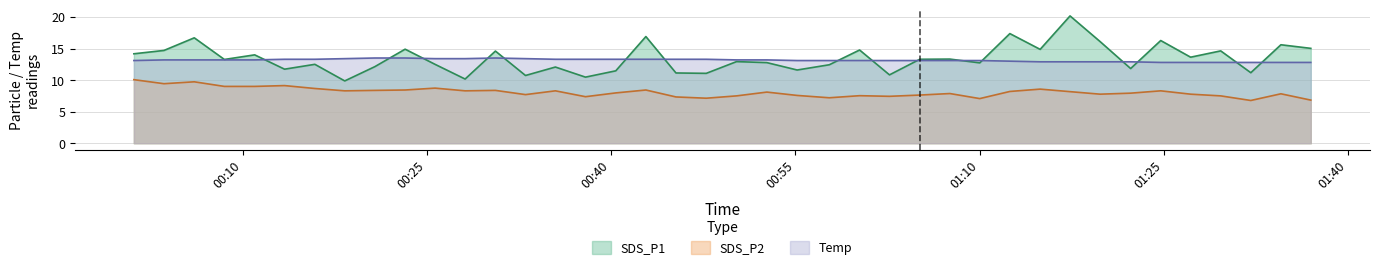

Where does the SDS_P1 series first go above 13?

2021/09/22 00:01:09